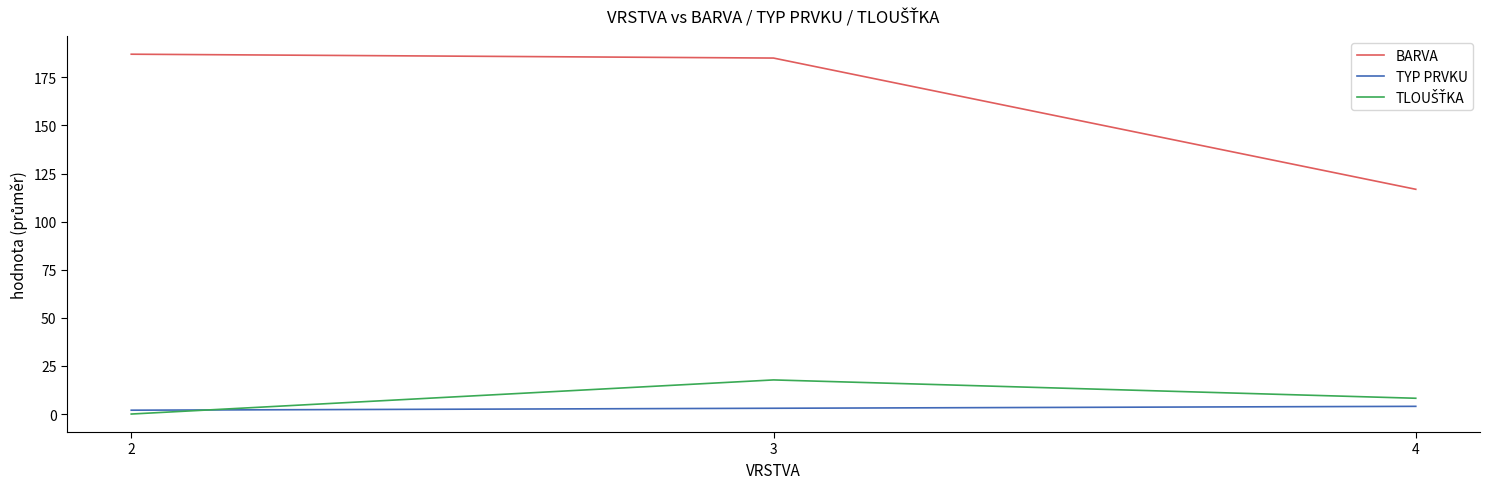

At which category is the sum across all series the highest?

3